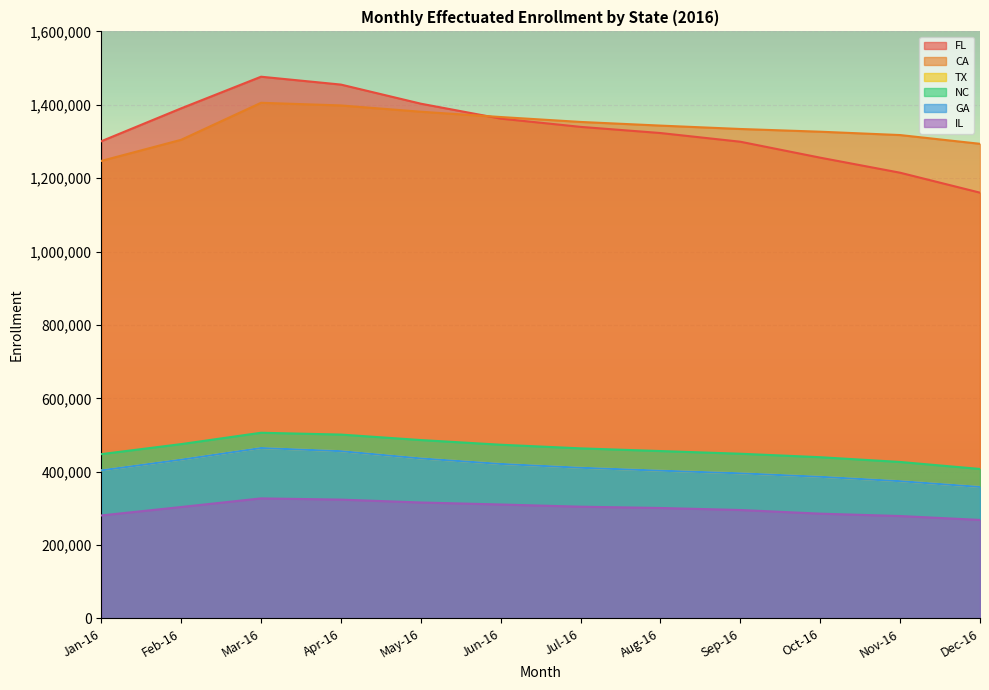

What is the sum of all IL values?

3597043